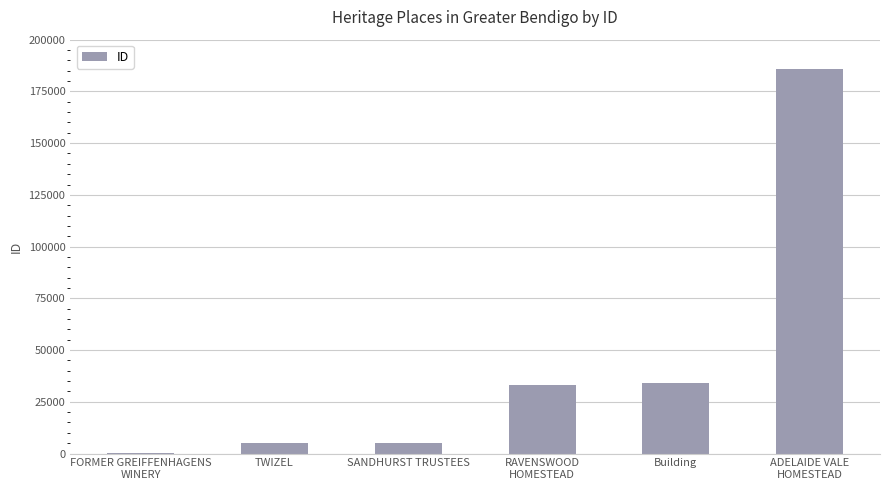

What value does the data have at SANDHURST TRUSTEES?

5228